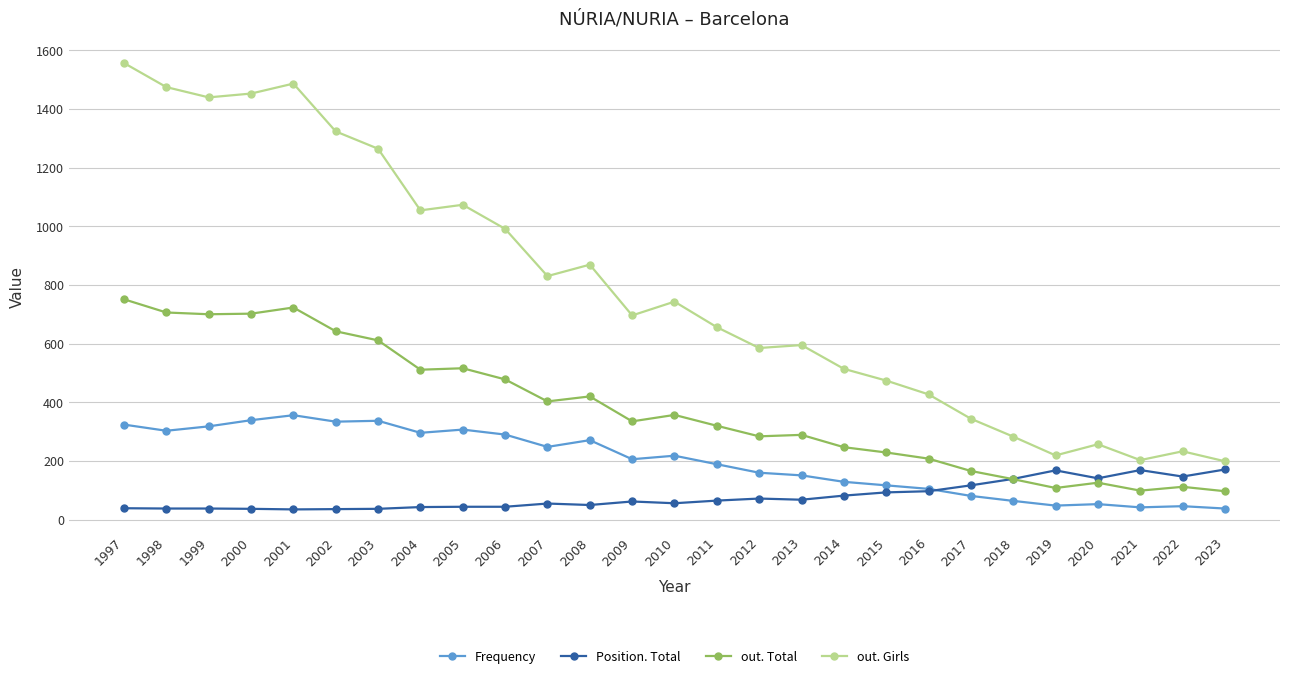

What is the value of the out. Total point at the 13th from the left?

335